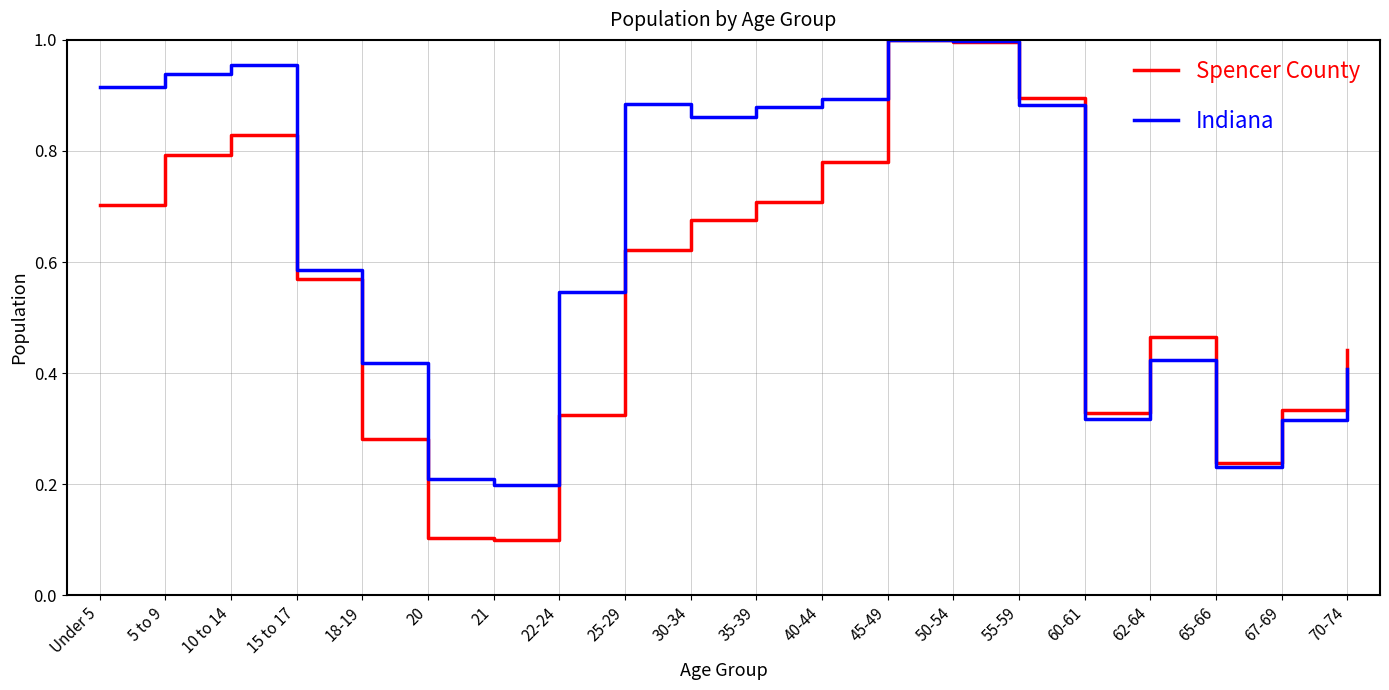

What is the sum of the Spencer County values at Under 5 and 62-64?

1.2